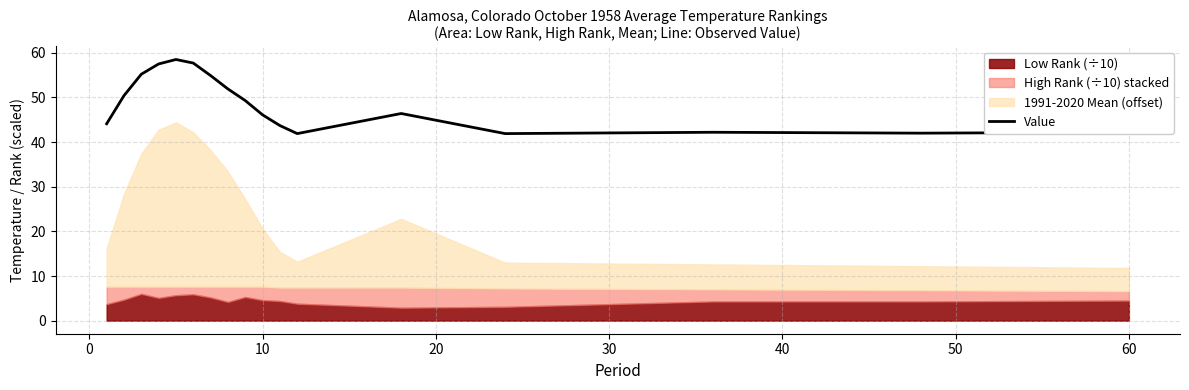

Is it true that Value equals 19.7 at 60?

False